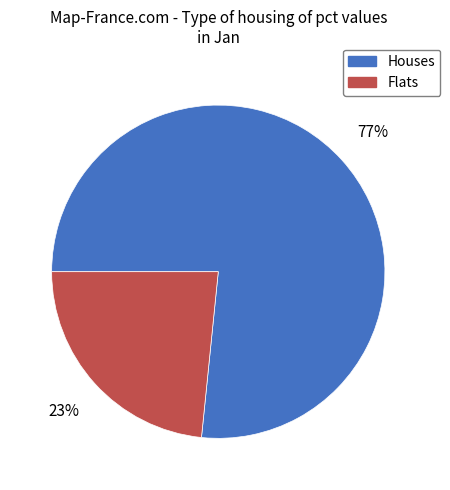

To the nearest percent, what is the average slice percentage?

50%